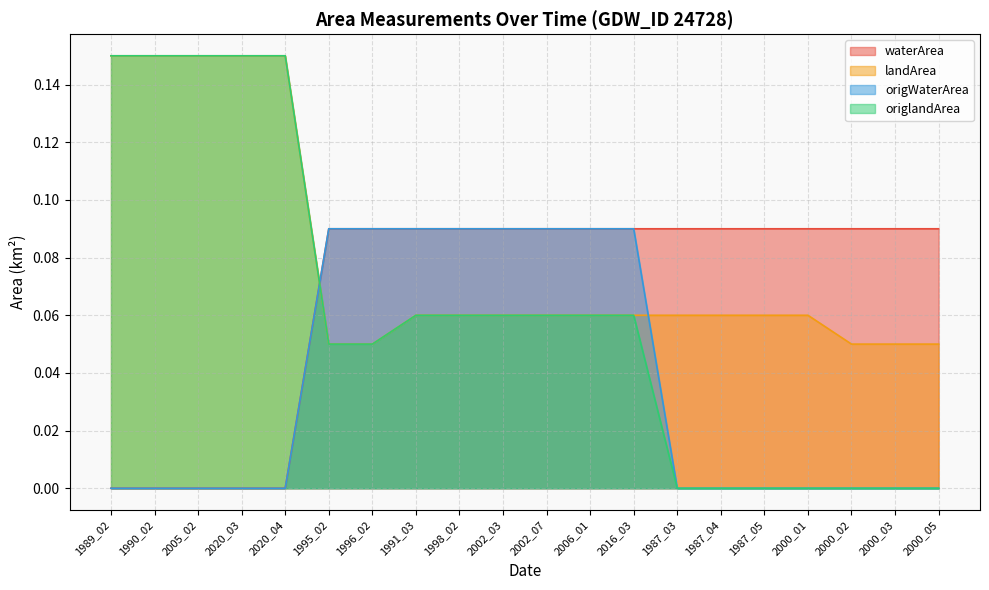

What is the sum of all waterArea values?

1.3